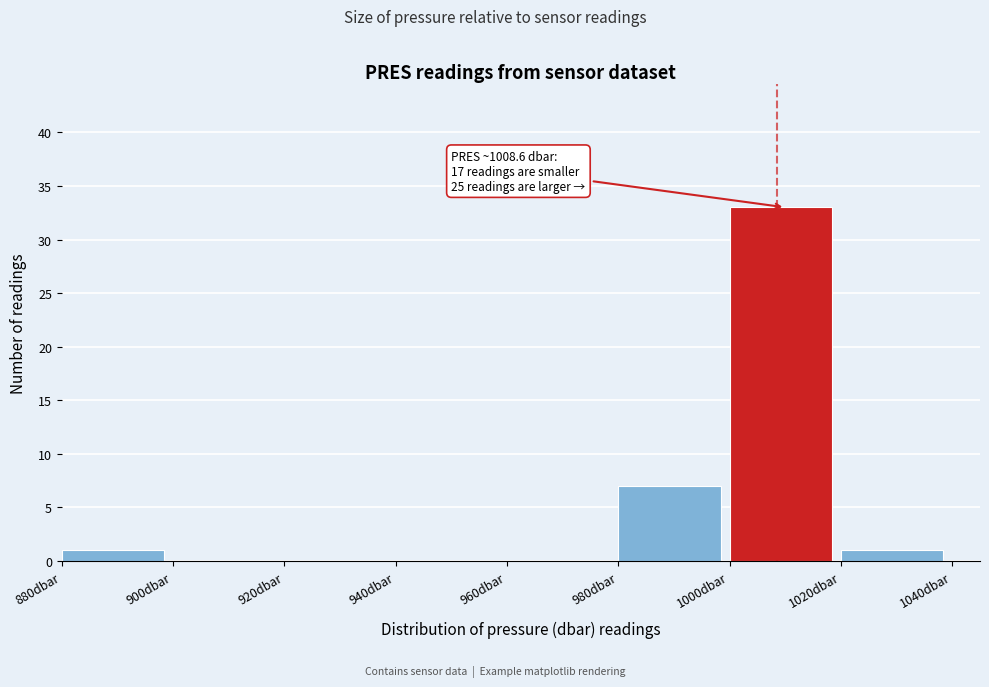

Over which range of the x-axis is the bar tallest?

1000 to 1020